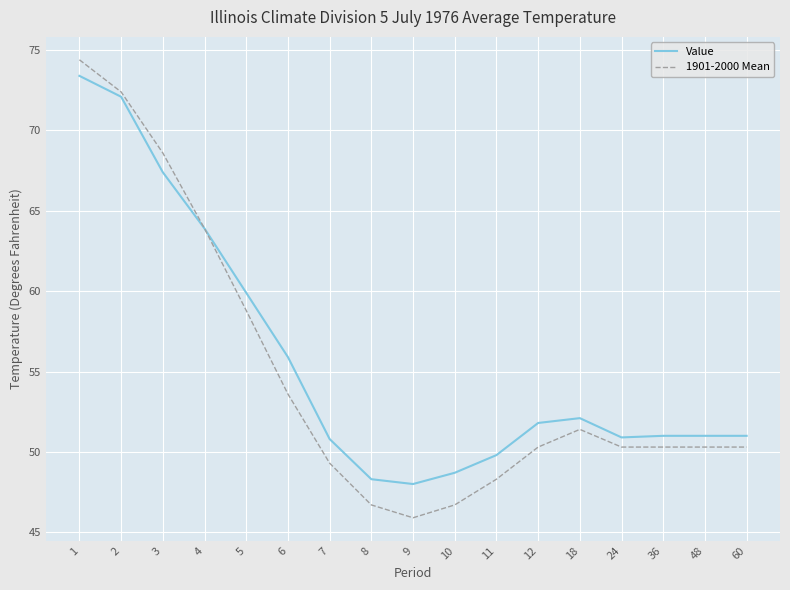

True or false: Value has more than 0 interior local peaks.

True